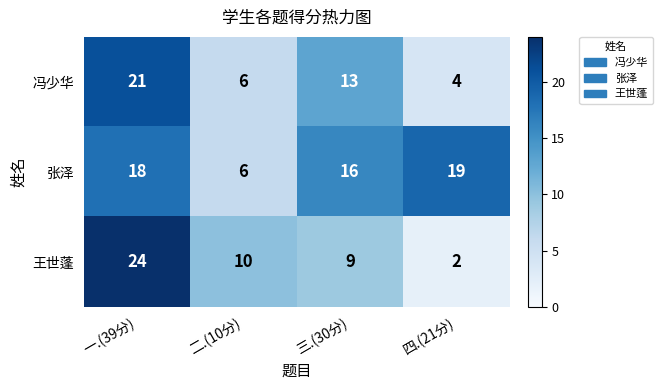

What is the average value of the 冯少华 series?

11